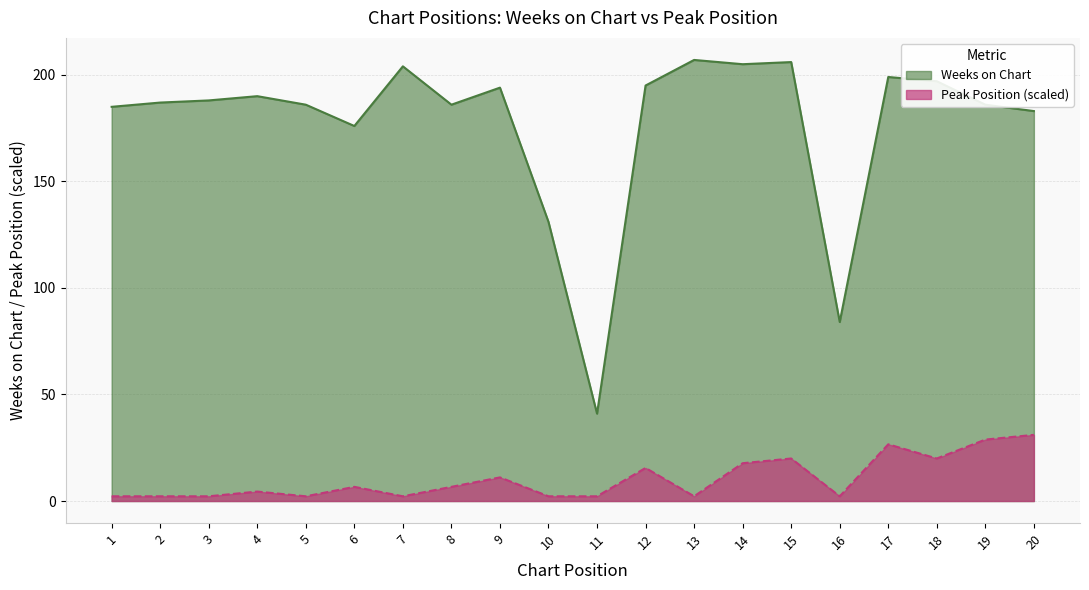

How many distinct data groups are displayed?

2